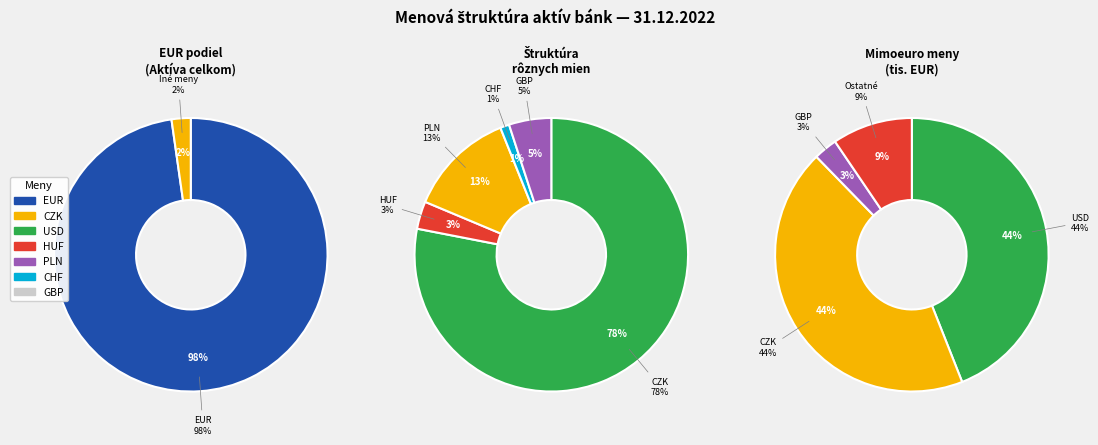

Which slice is the largest?

EUR